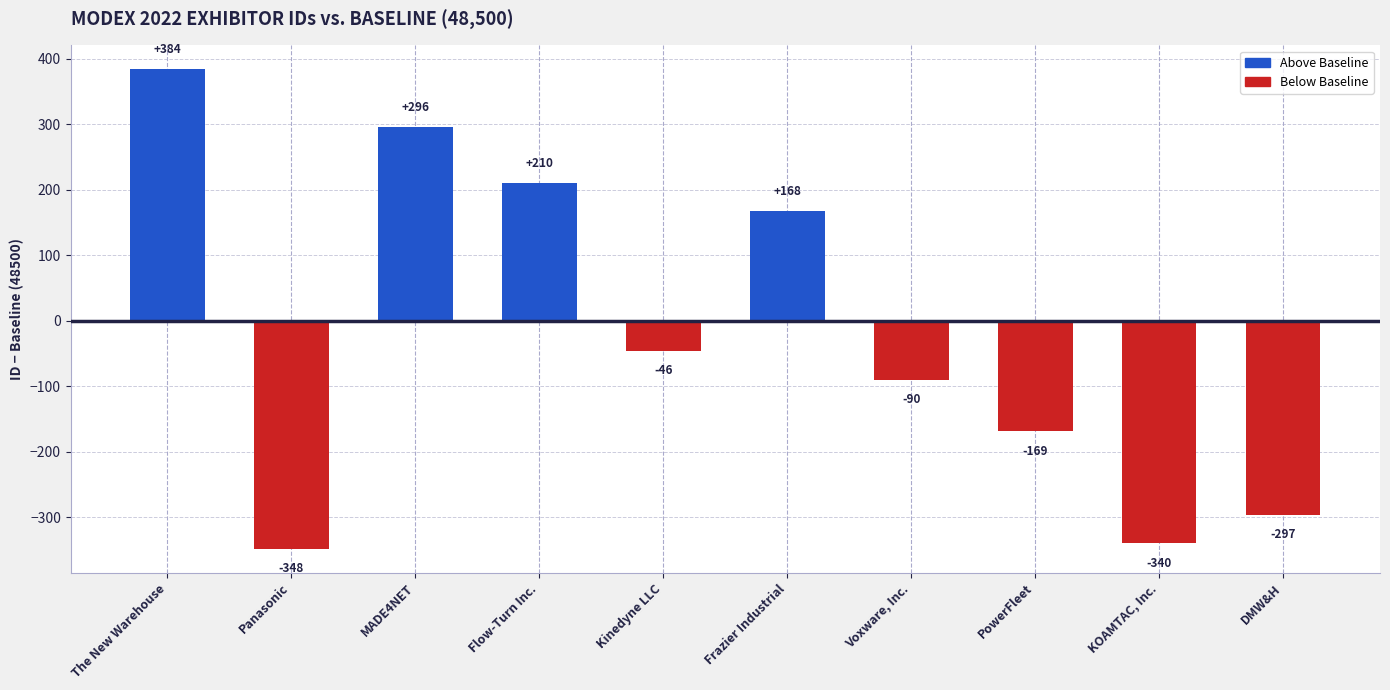

How many data points does each series have?

10